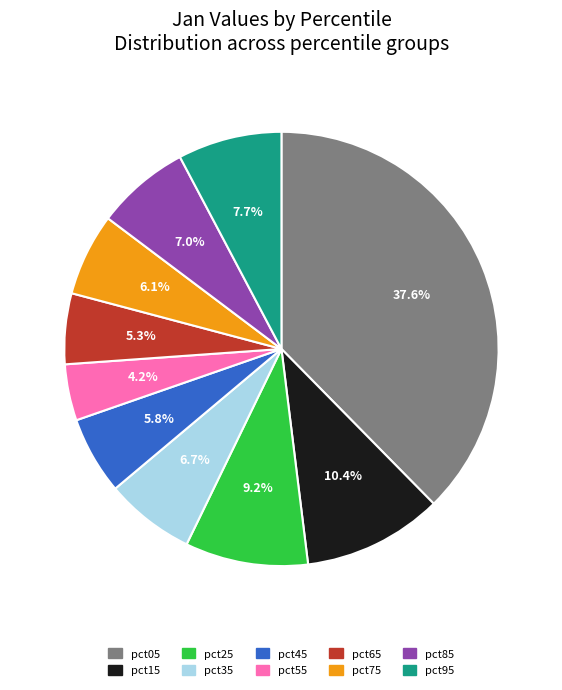

Is there any slice that represents more than half of the pie?

No